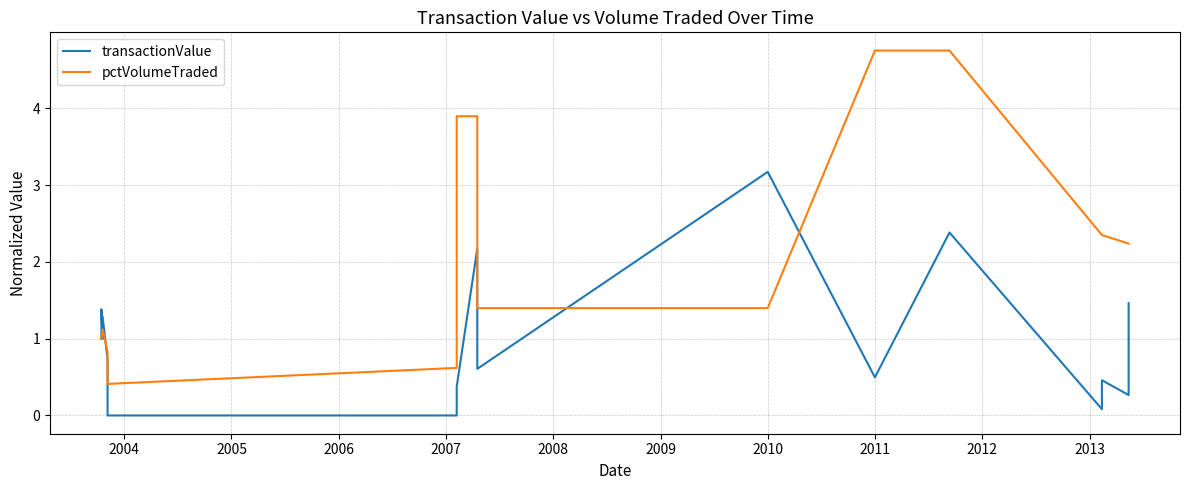

Is it true that pctVolumeTraded equals 0.2 at 2008?

False